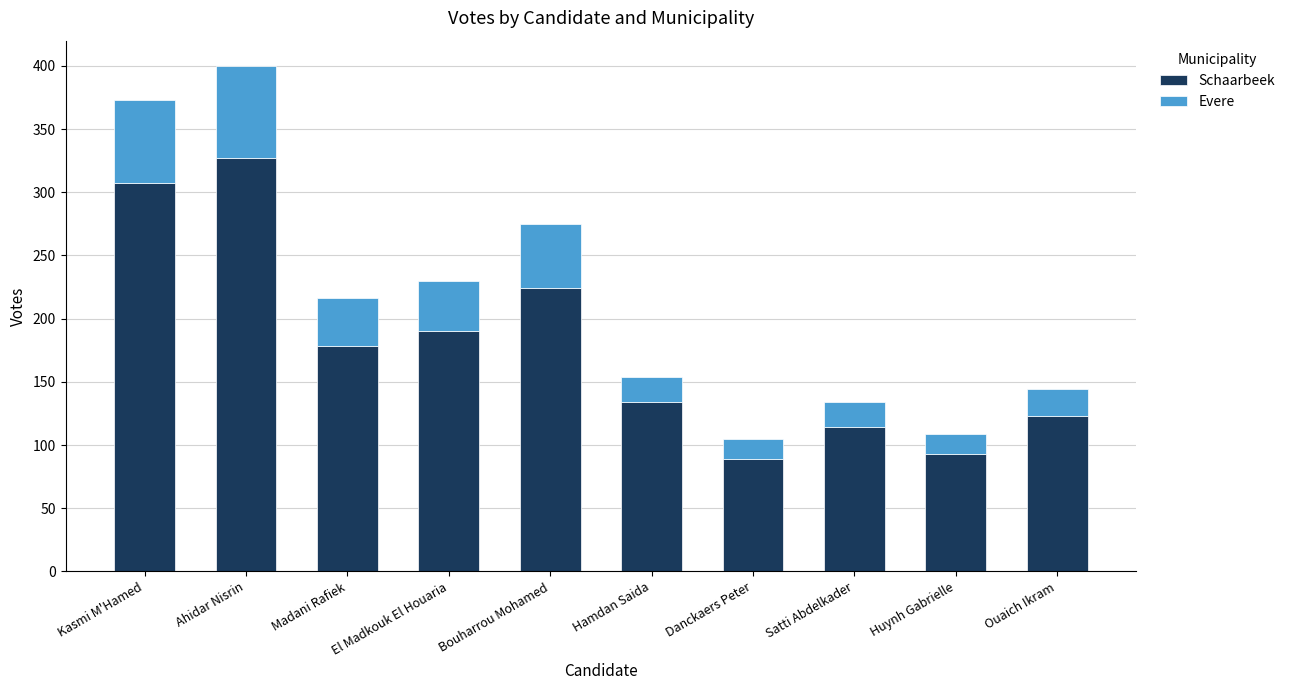

What is the total value across all series at El Madkouk El Houaria?

230